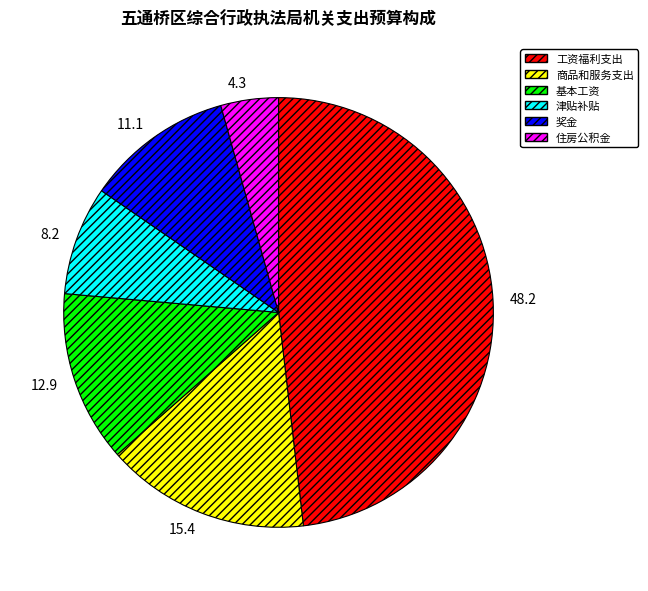

Rank the categories by value from highest to lowest.

工资福利支出, 商品和服务支出, 基本工资, 奖金, 津贴补贴, 住房公积金